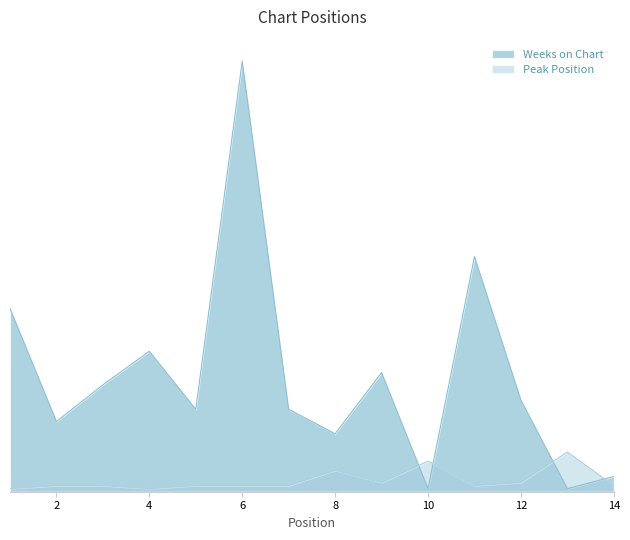

How many data points in Peak Position are less than 2?

2